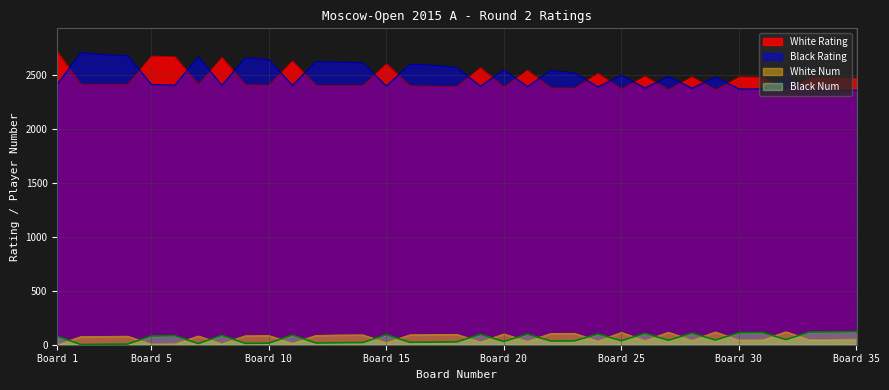

True or false: White Rating and Black Rating cross at least once.

True